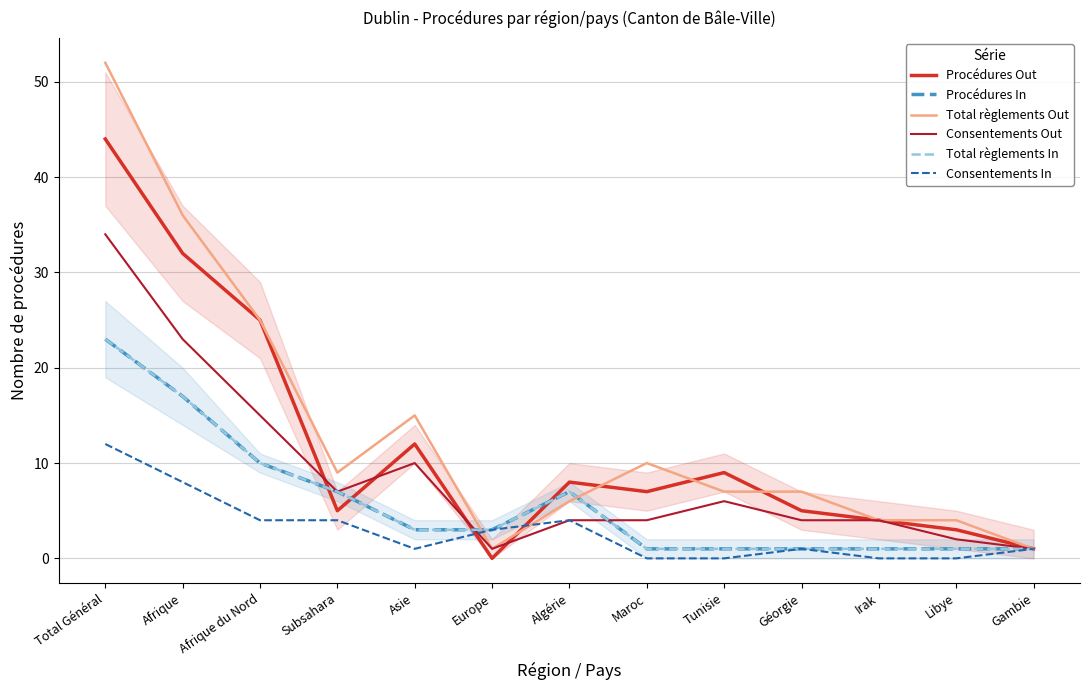

What is the label of the 5th point from the right?

Tunisie